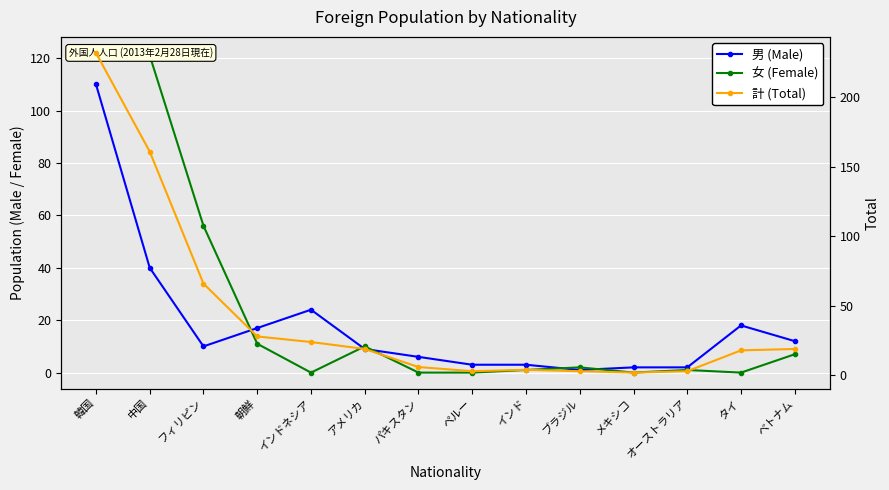

The 男 (Male) series shows 3 at ペルー. True or false?

True